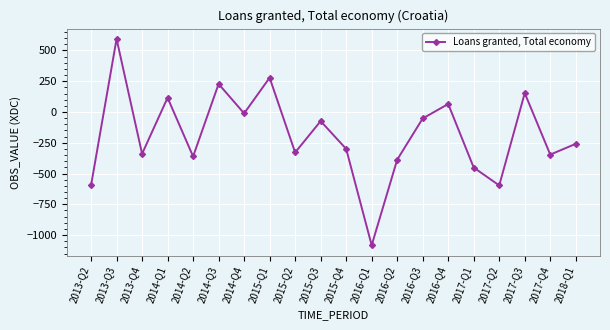

What is the difference between the maximum and minimum values?

1676.4